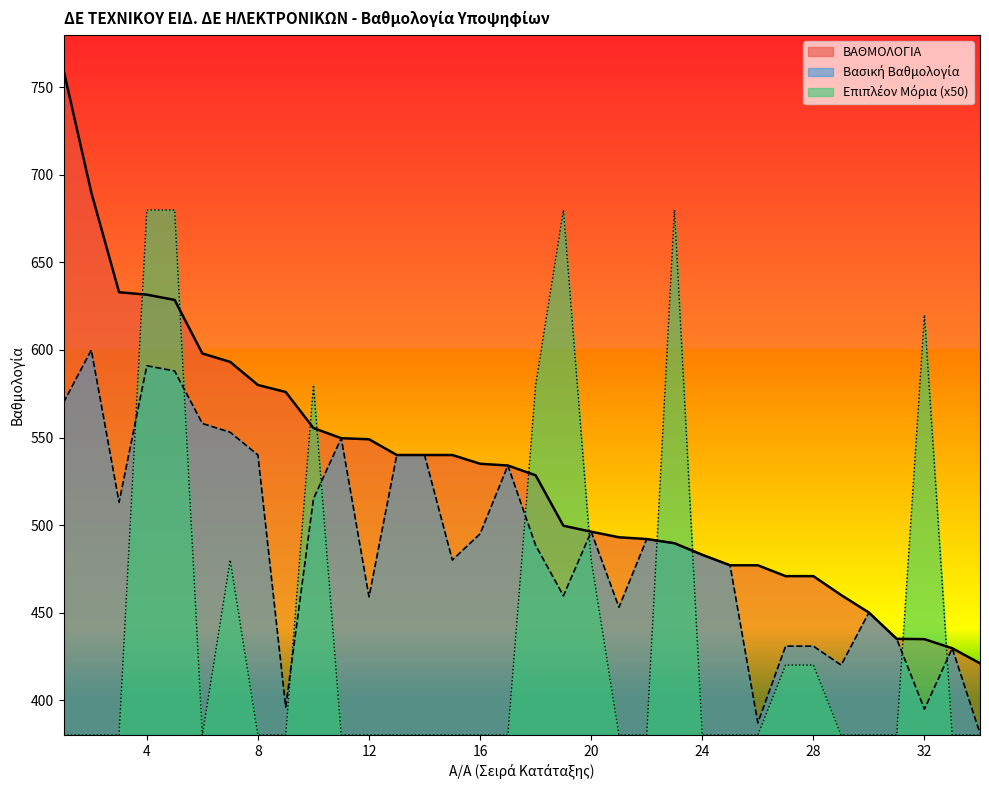

Between 1 and 17, which series saw the biggest shift?

ΒΑΘΜΟΛΟΓΙΑ